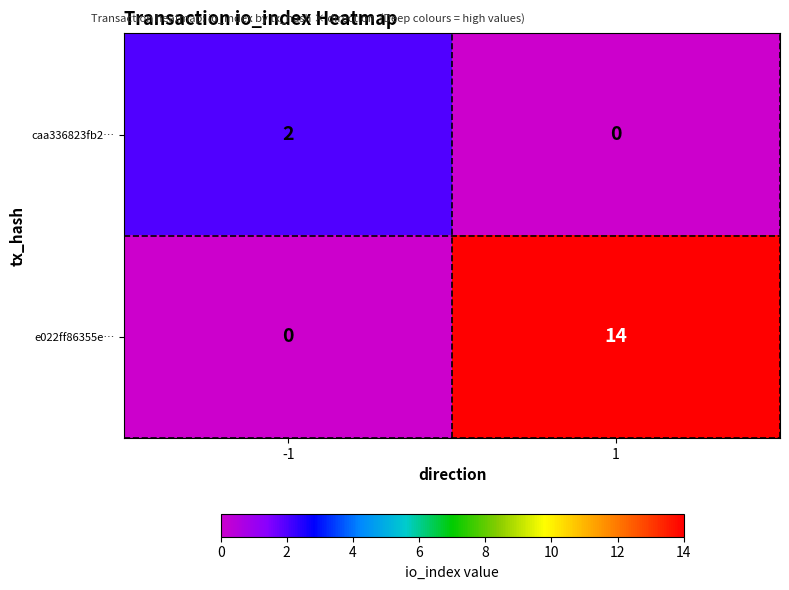

How many data points in e022ff86355e… are less than 14?

1